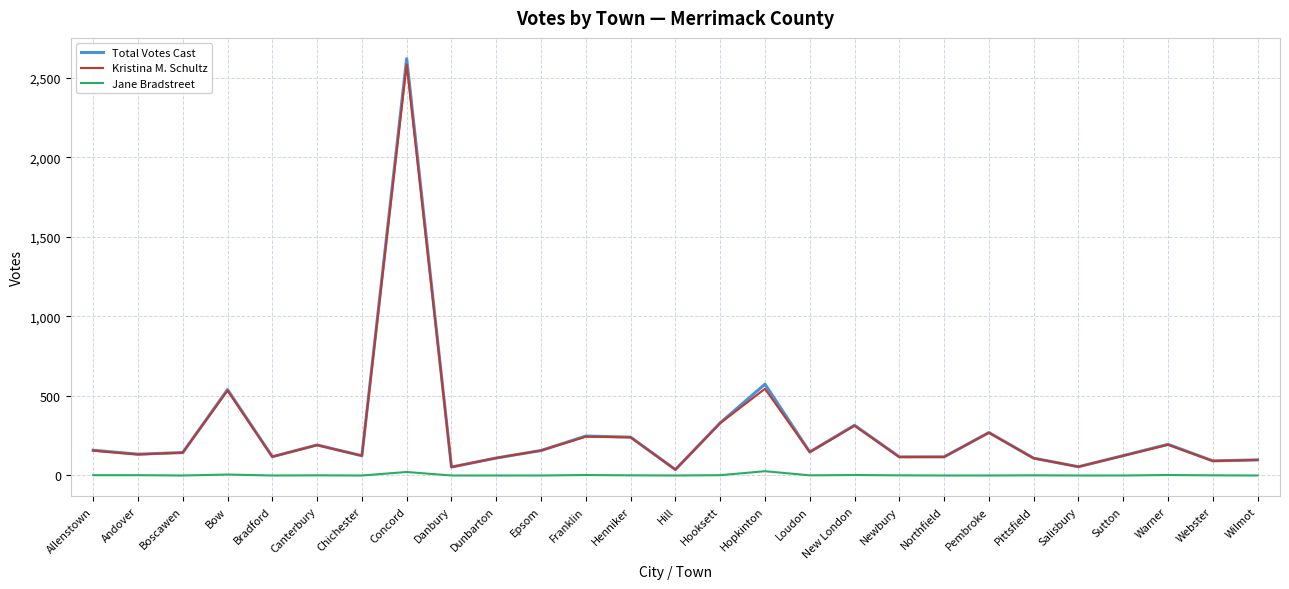

What is the maximum value shown in the chart?

2620